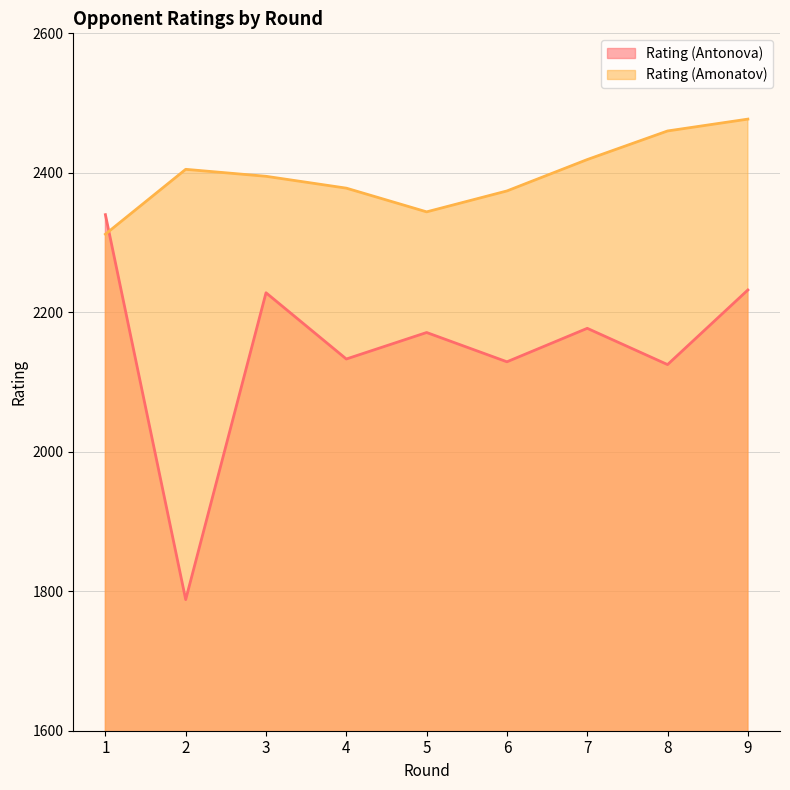

What is the sum of all Rating (Amonatov) values?

21564